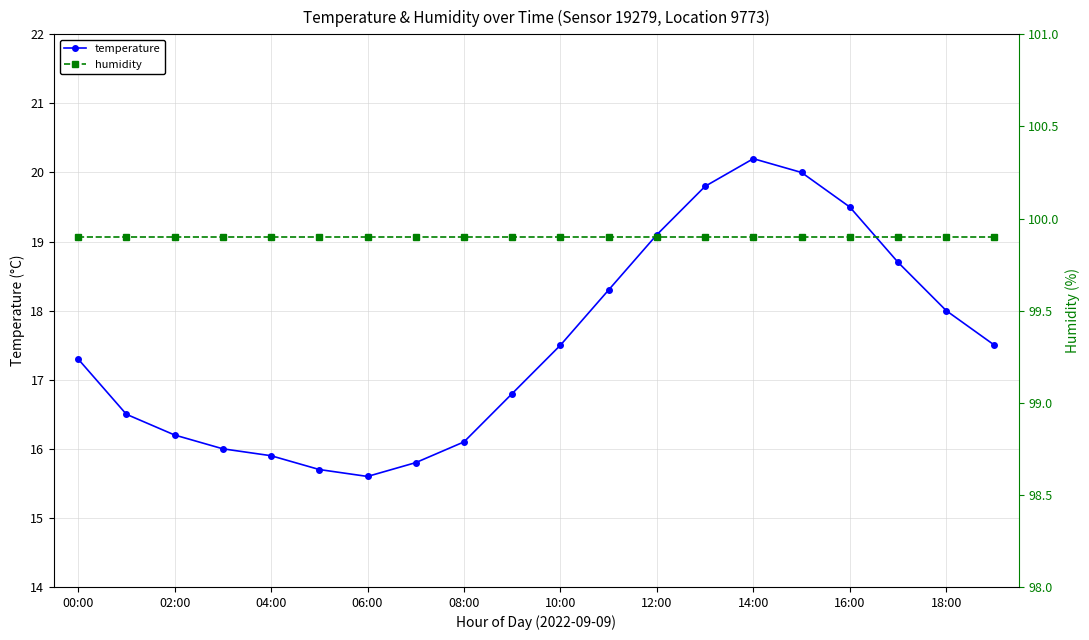

What are all the series names shown in the legend?

temperature, humidity